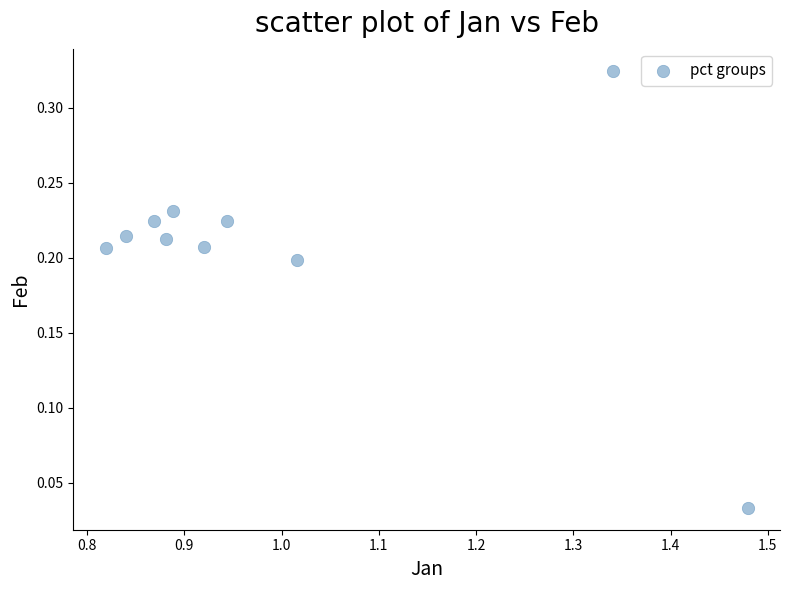

What is the range of X values (max minus min)?

0.7